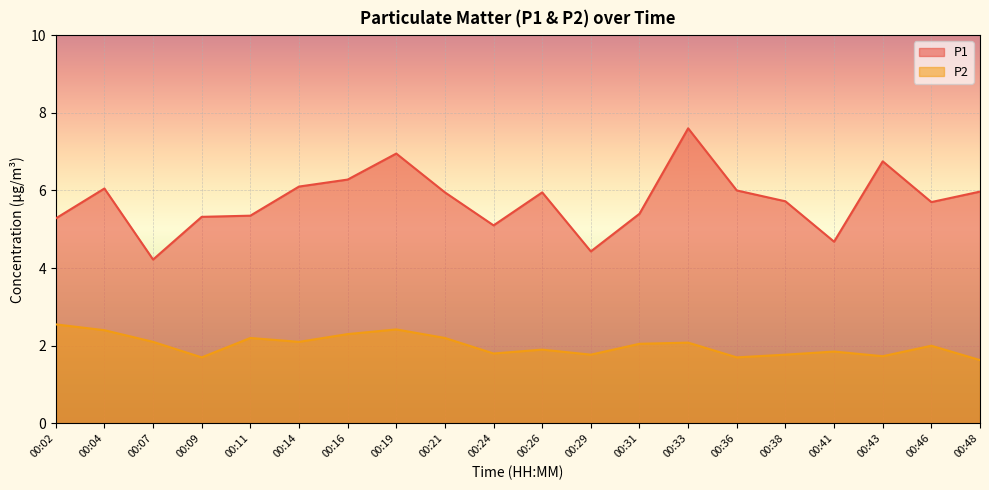

What is the difference between the P1 values at 00:19 and 00:41?

2.3